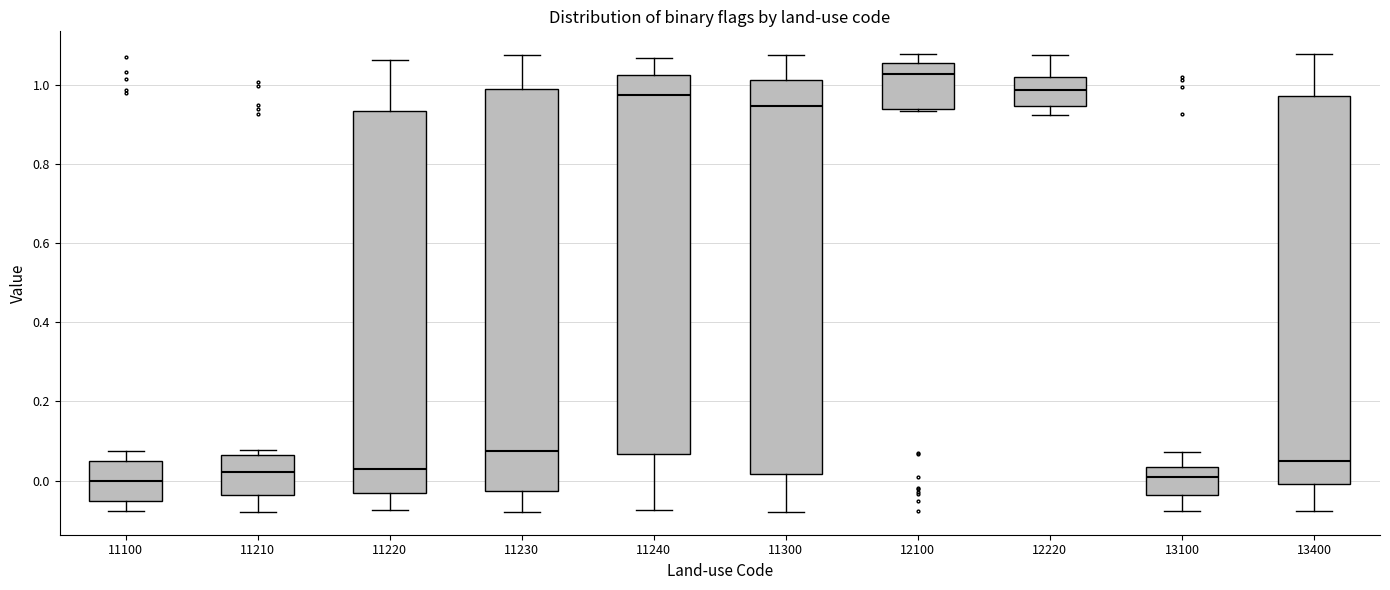

Which box has the highest median line?

12100